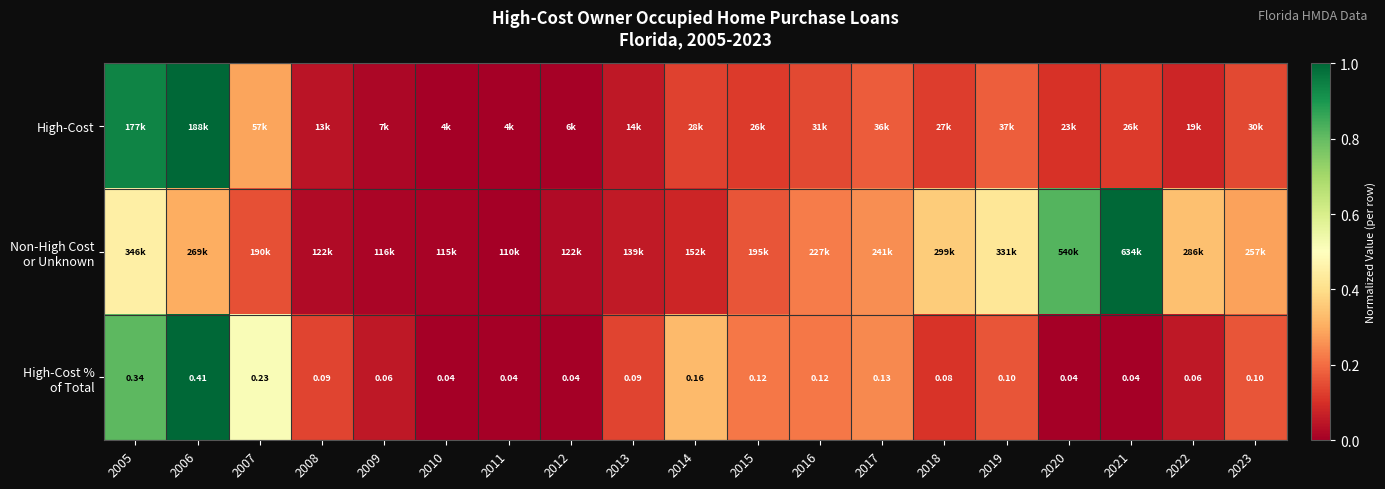

Is the value of Non-High Cost or Unknown at 2005 greater than the value of High-Cost % of Total at 2008?

Yes